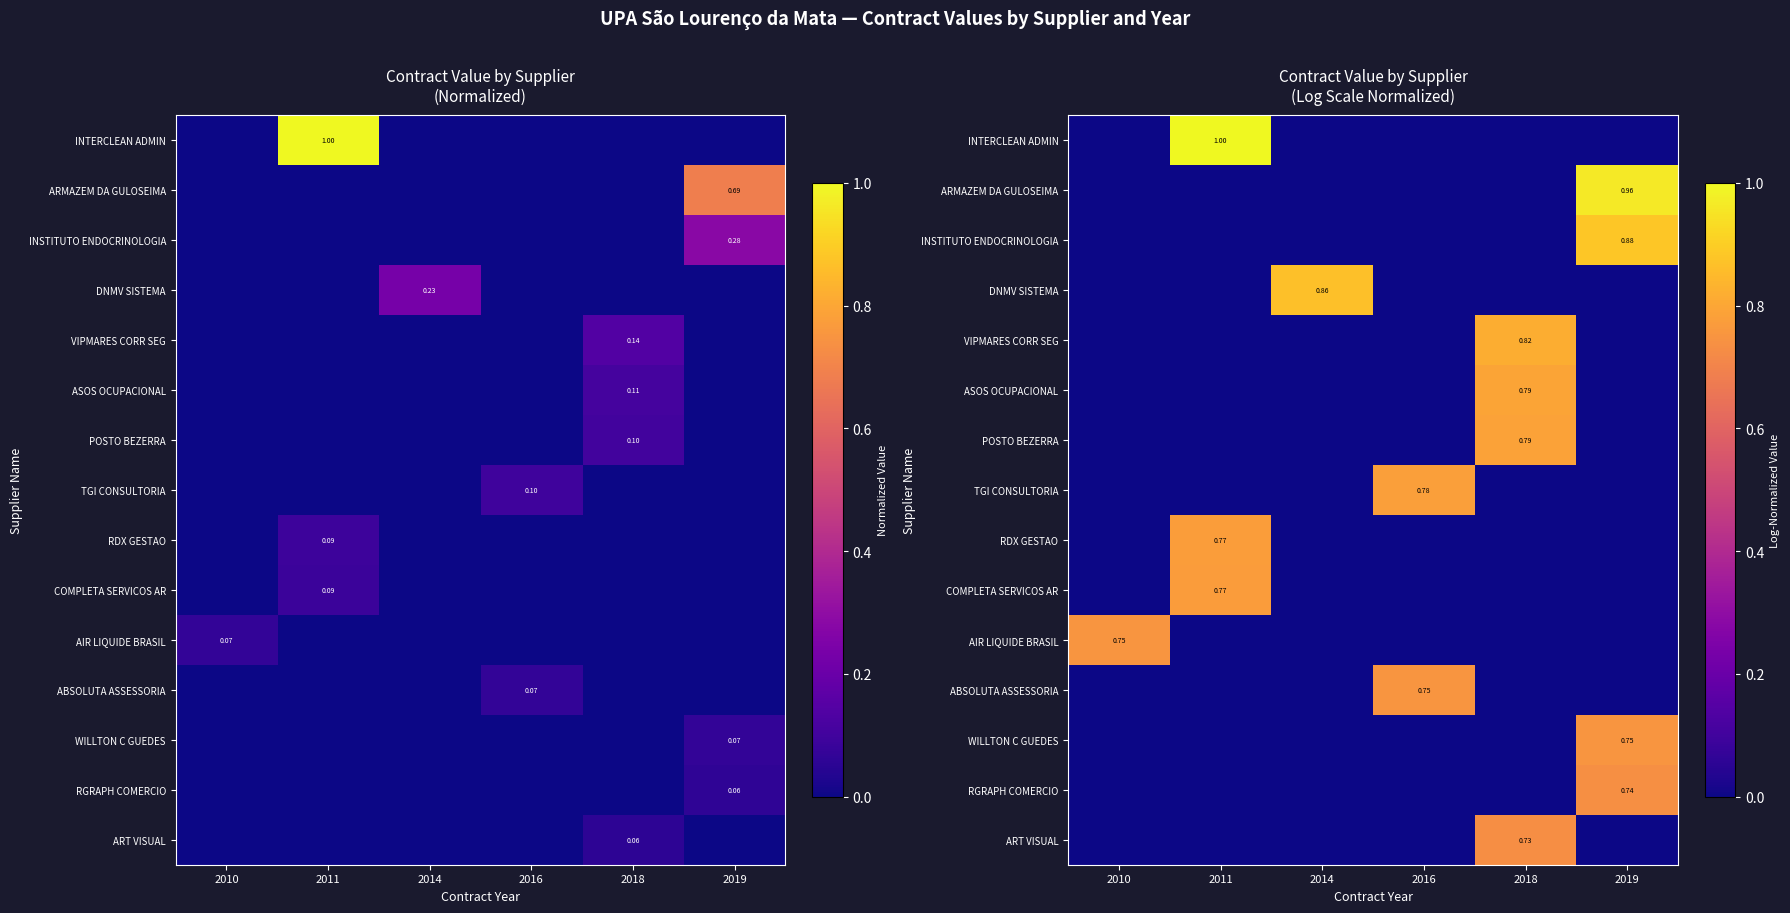

How many positive values does the ASOS OCUPACIONAL series have?

1